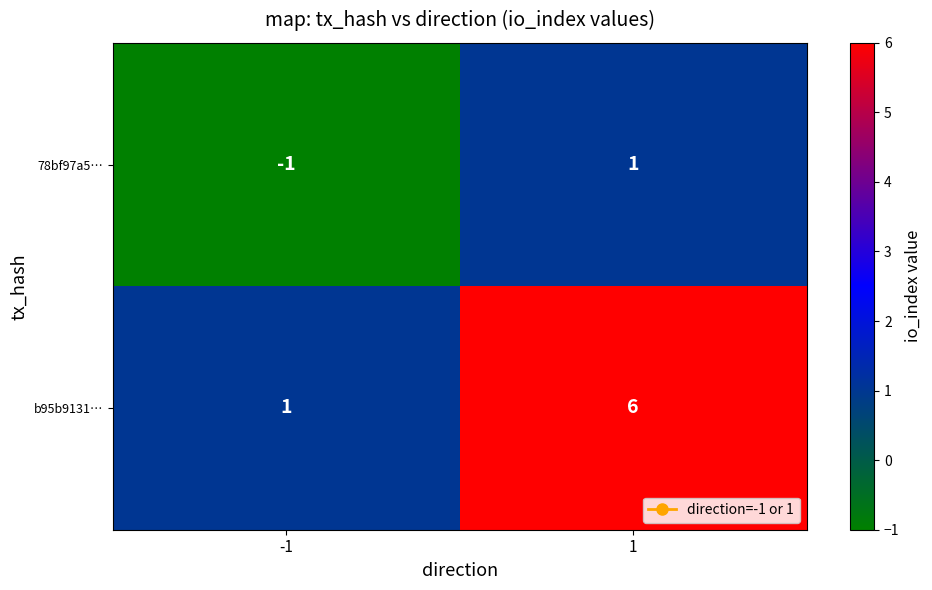

At 1, list the series in order from smallest to largest.

78bf97a5…, b95b9131…